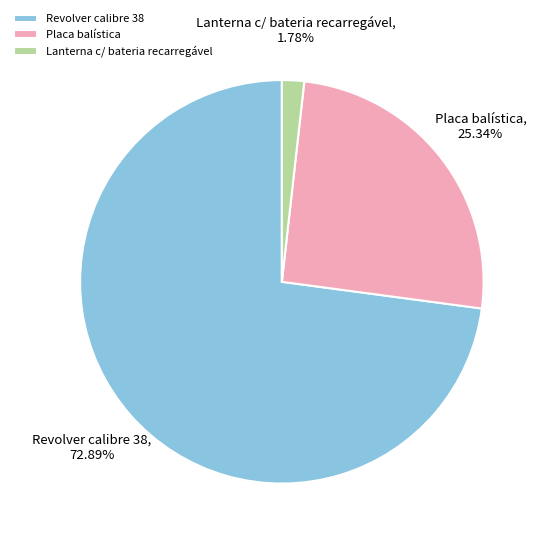

What is the total percentage of Lanterna c/ bateria recarregável and Revolver calibre 38?

74.7%